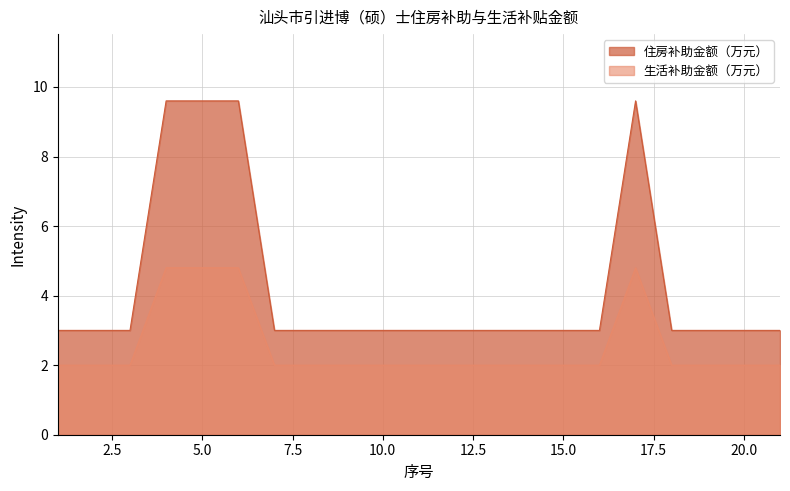

What is the minimum value shown in the chart?

2.0